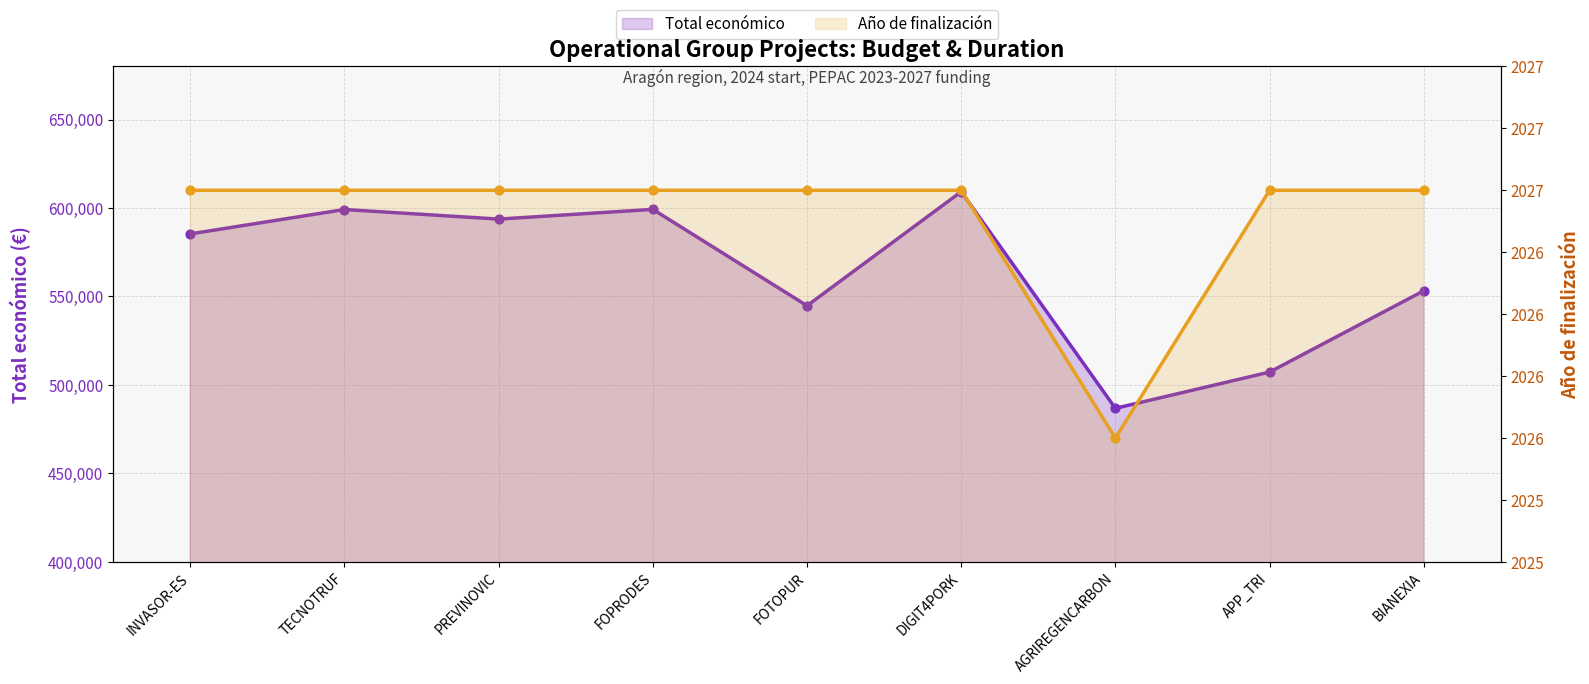

Which series contains the lowest Y value?

Año de finalización